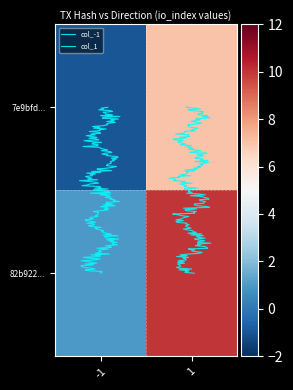

Which category has the highest value in the 82b9229355e990ce961996676e3d43b010a0af5 series?

1